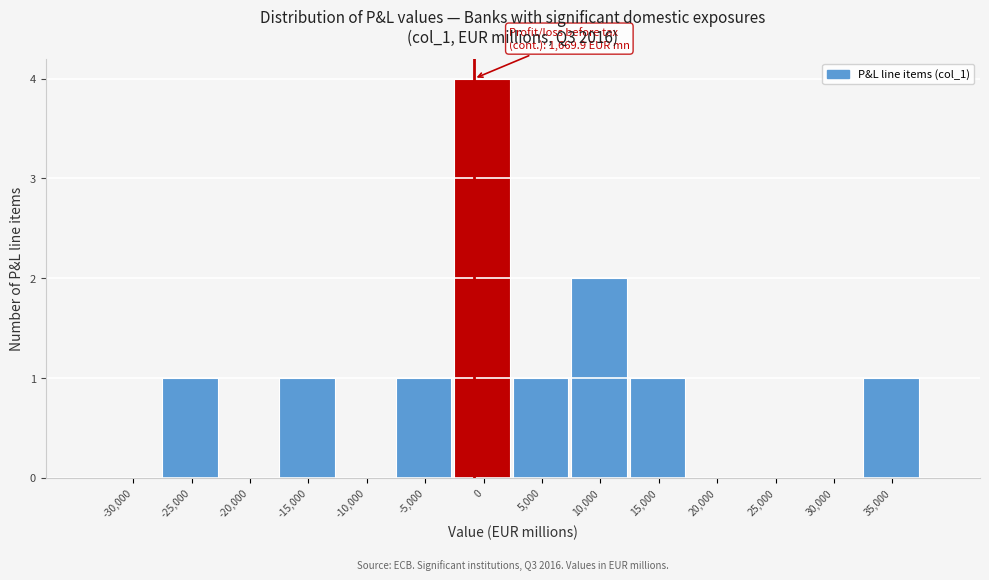

Reading left to right, transcribe all the data shown in this chart.

-30,000=0	-25,000=1	-20,000=0	-15,000=1	-10,000=0	-5,000=1	0=4	5,000=1	10,000=2	15,000=1	20,000=0	25,000=0	30,000=0	35,000=1